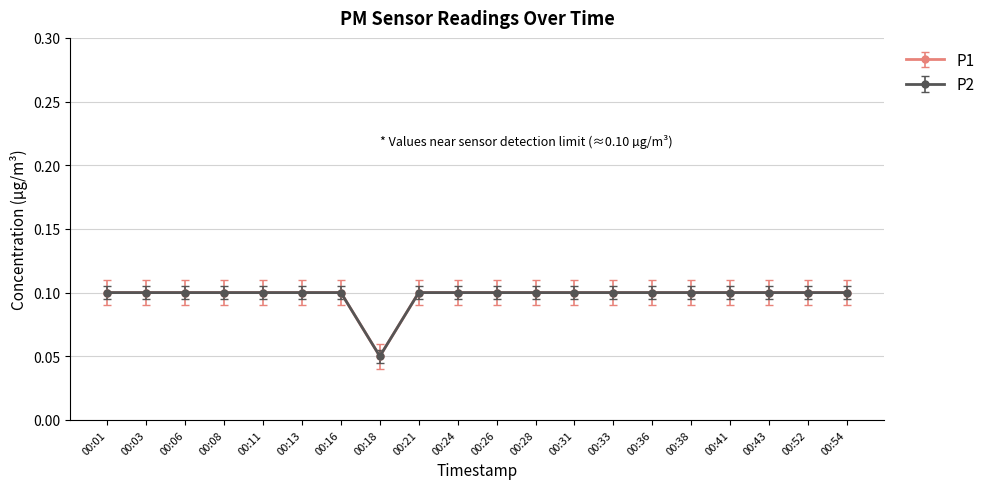

Is it true that P1 equals 0.1 at 00:26?

True